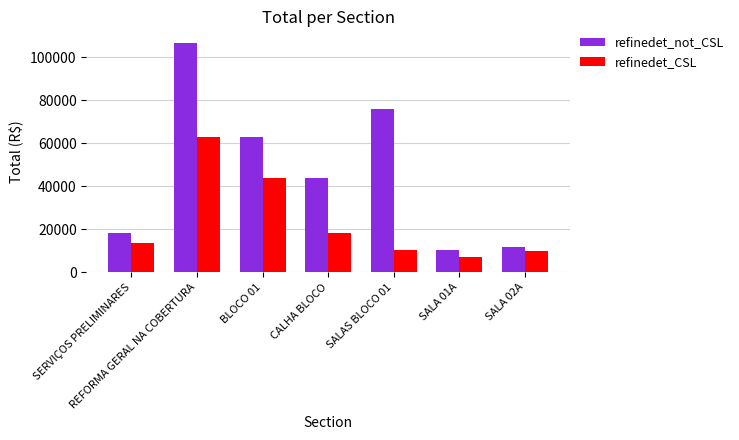

Does the chart contain any negative values?

No